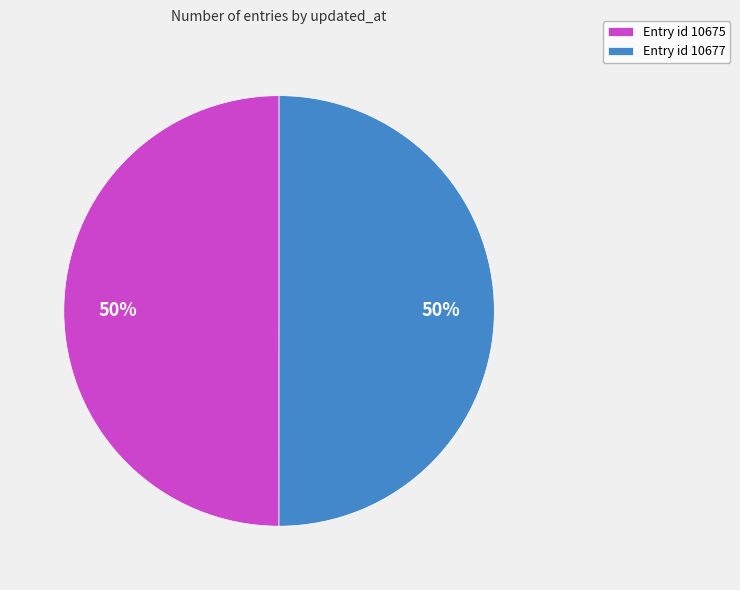

Approximately how many times larger is the value at Entry id 10675 compared to Entry id 10677?

1.0